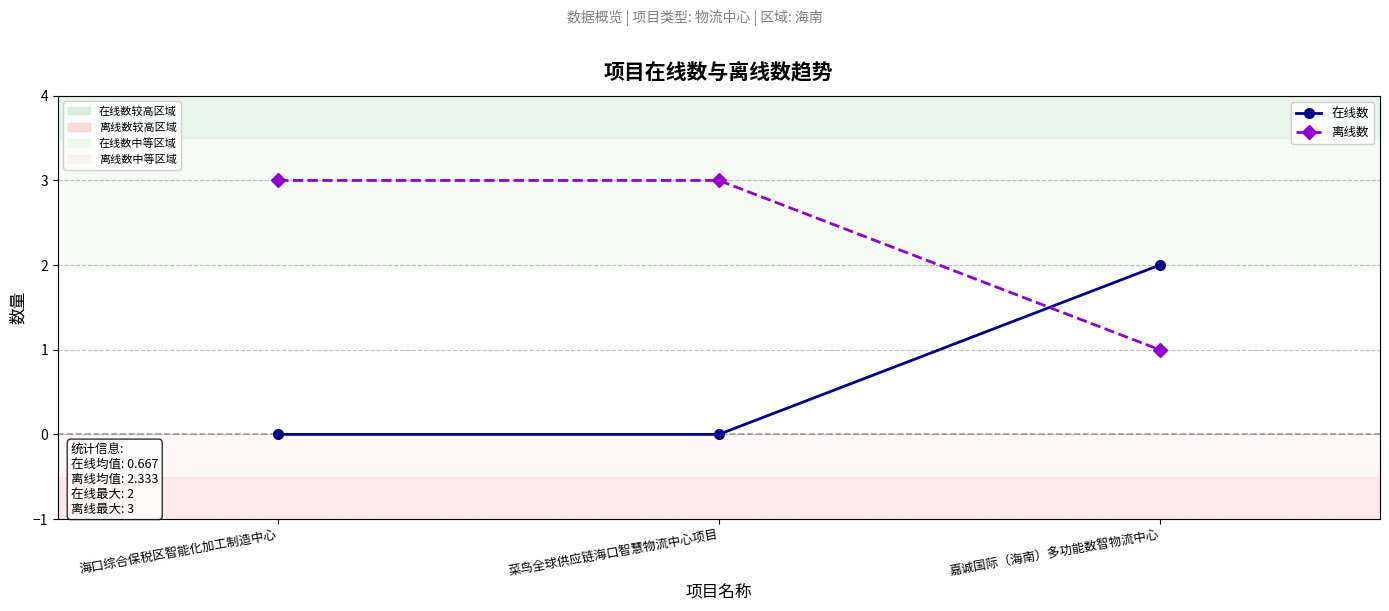

What is the total value across all series at 菜鸟全球供应链海口智慧物流中心项目?

3